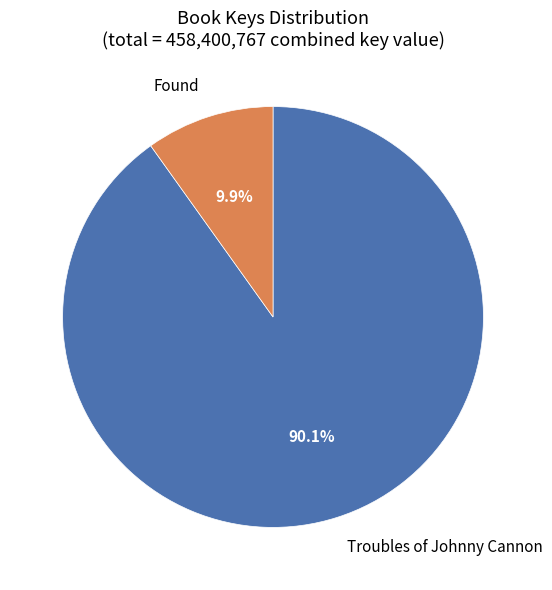

Is there a majority slice in this chart?

Yes